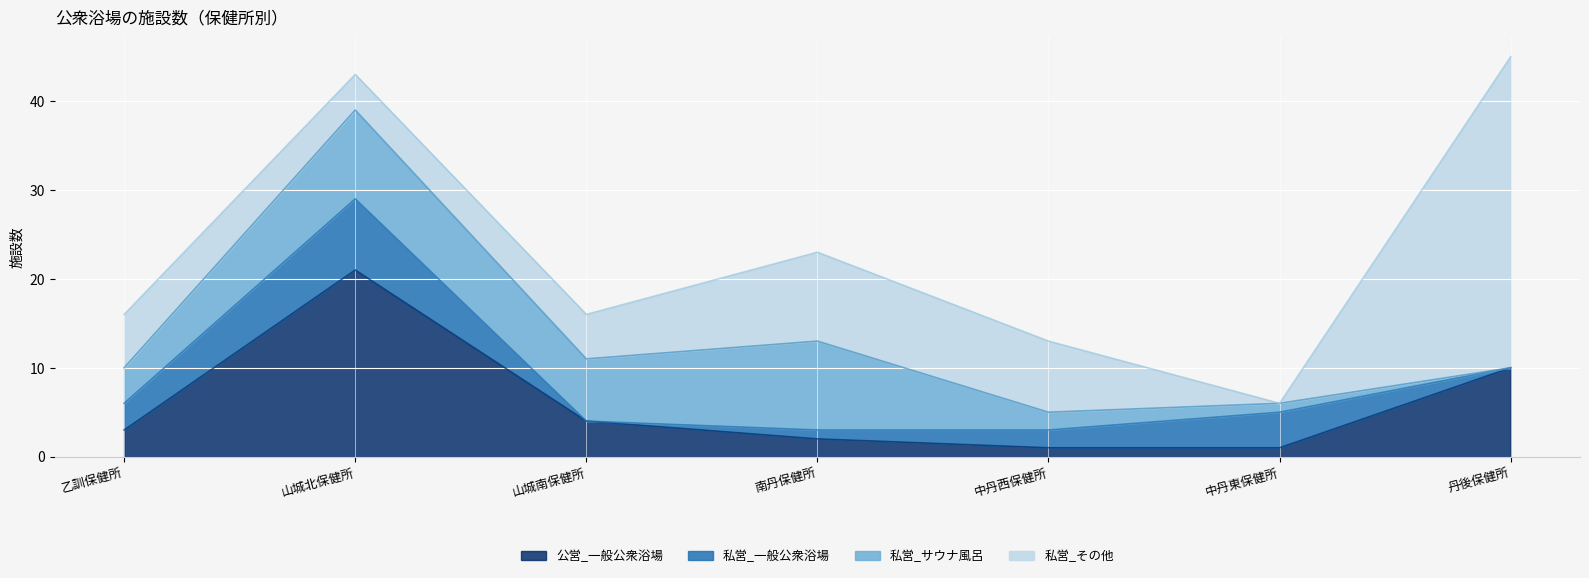

What is the sum of the 私営_サウナ風呂 values at 乙訓保健所 and 南丹保健所?

14